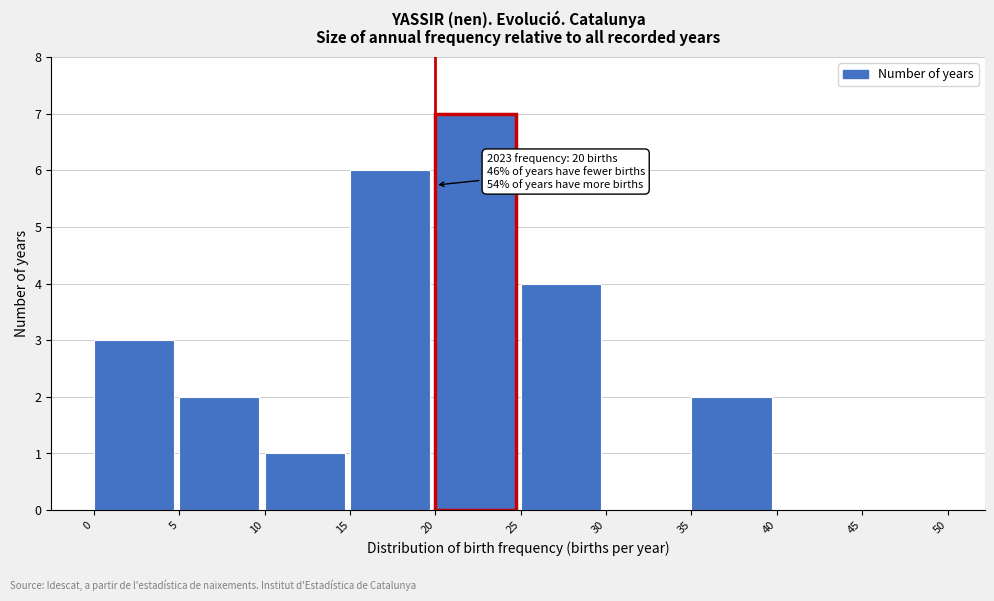

Reading left to right, extract all data points from this chart.

0=3	5=2	10=1	15=6	20=7	25=4	30=0	35=2	40=0	45=0